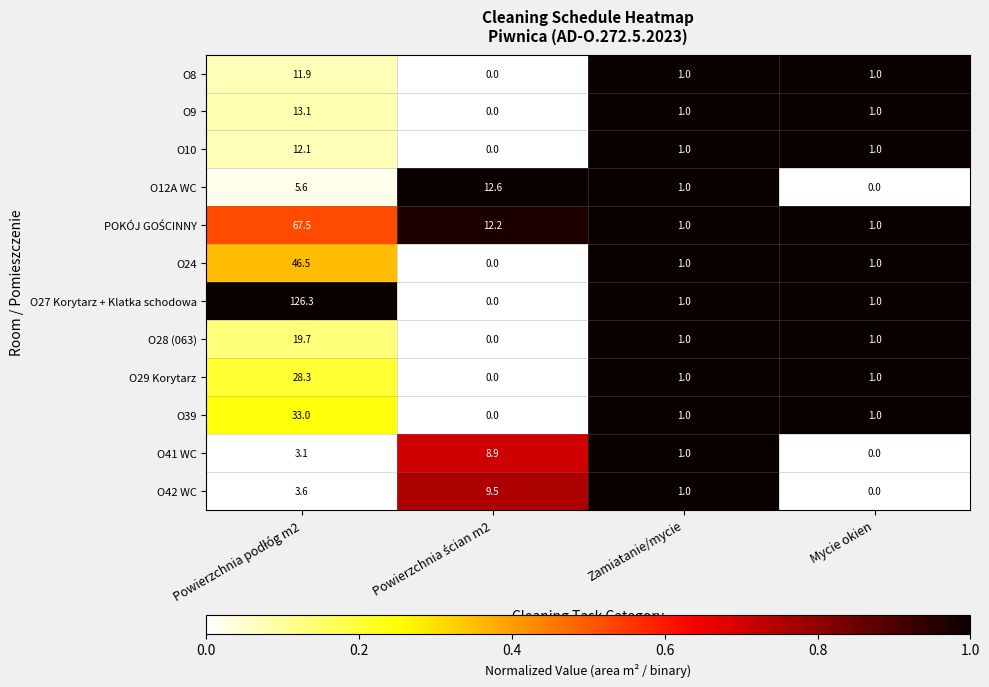

The value of O12A WC at Mycie okien is -8.7. True or false?

False